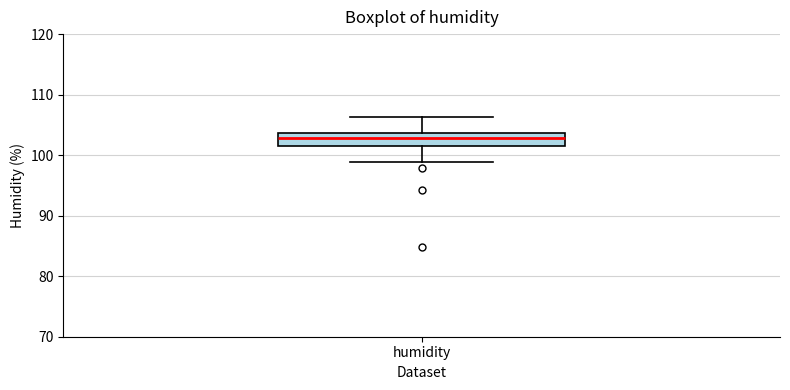

Transcribe this box plot: give where the median line is, the range the box spans, and where the two whiskers end, as read against the y-axis. The values are not printed on the chart, so give them approximately, as read against the axis.

median 103, box 102 to 104, whiskers 99 to 106